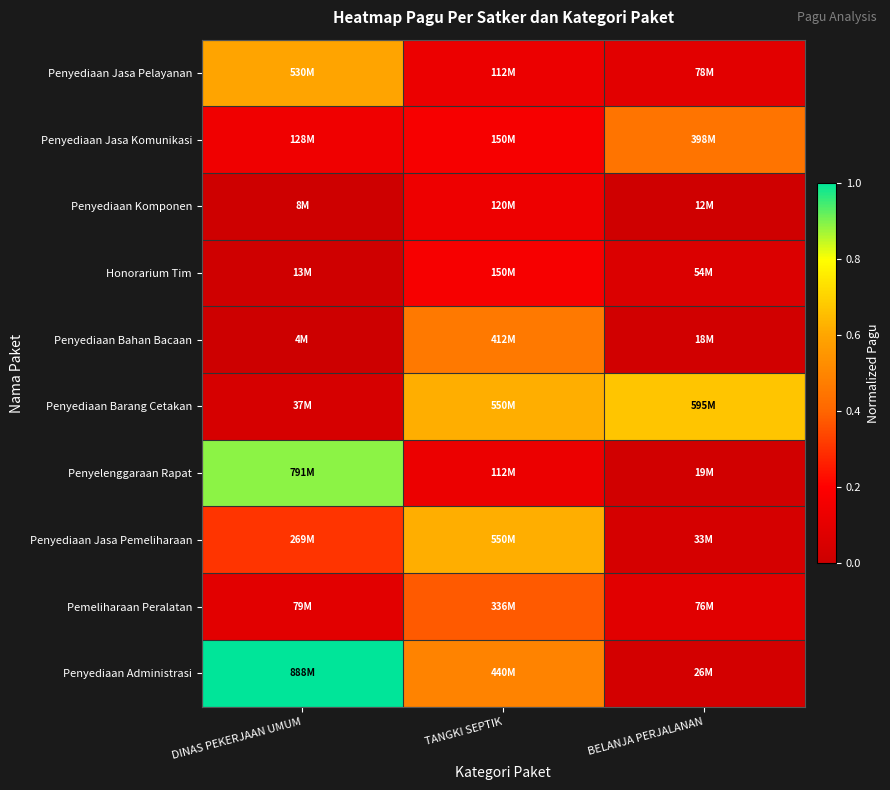

Count the number of data series in this chart.

10